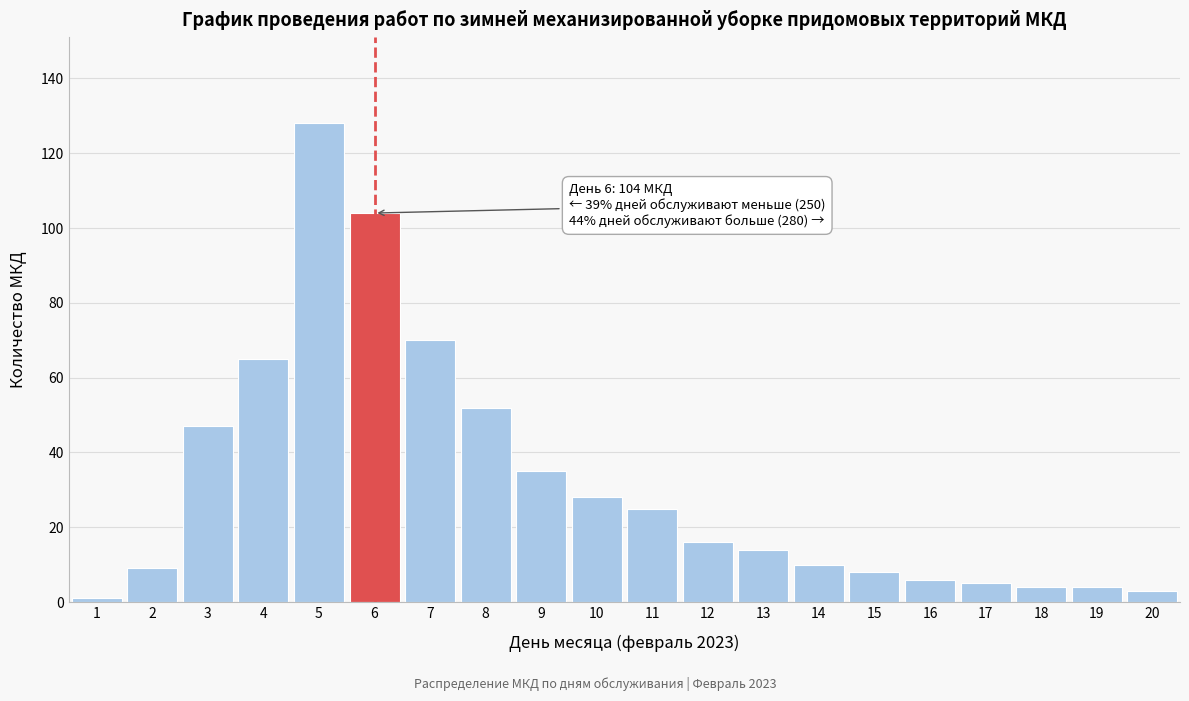

Reading left to right, what are all the values shown in this chart?

1=1	2=9	3=47	4=65	5=128	6=104	7=70	8=52	9=35	10=28	11=25	12=16	13=14	14=10	15=8	16=6	17=5	18=4	19=4	20=3